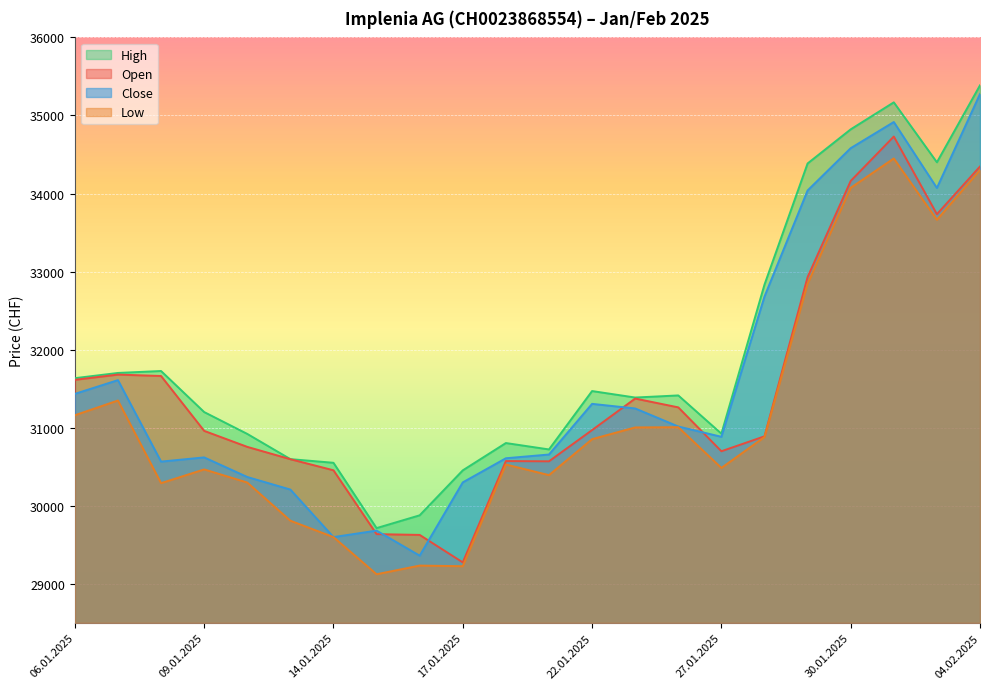

What is the smallest value displayed?

29122